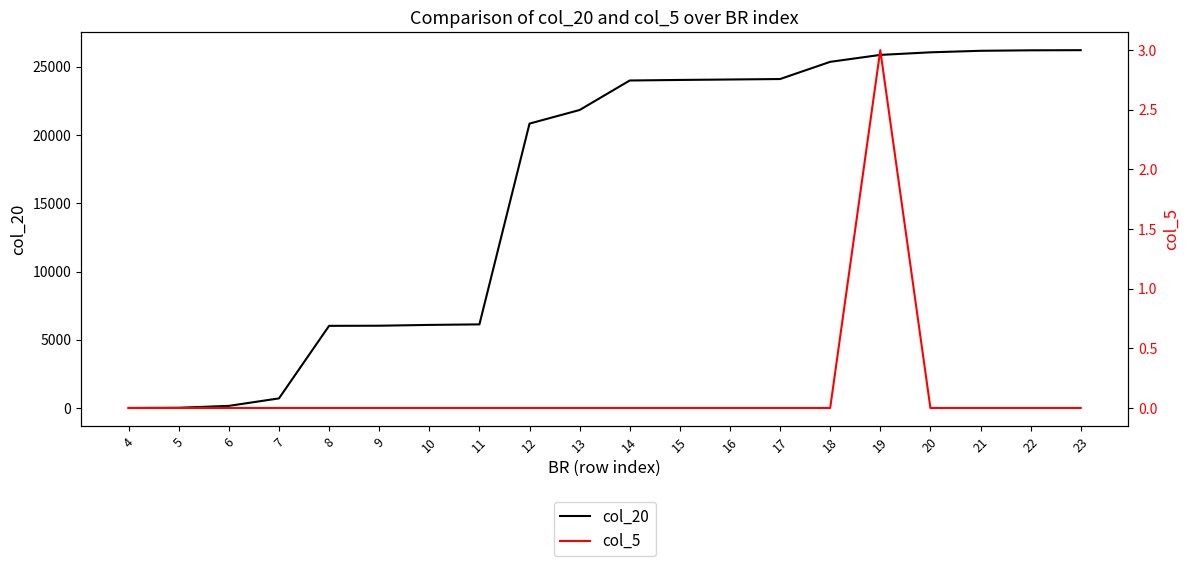

Which category has the lowest value across all series?

4